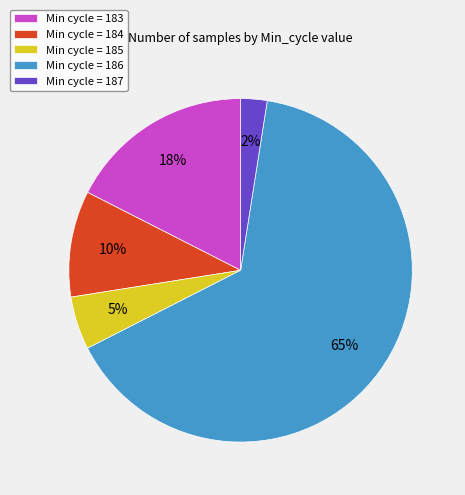

To the nearest percent, what percentage of the pie is Min cycle = 185?

5%